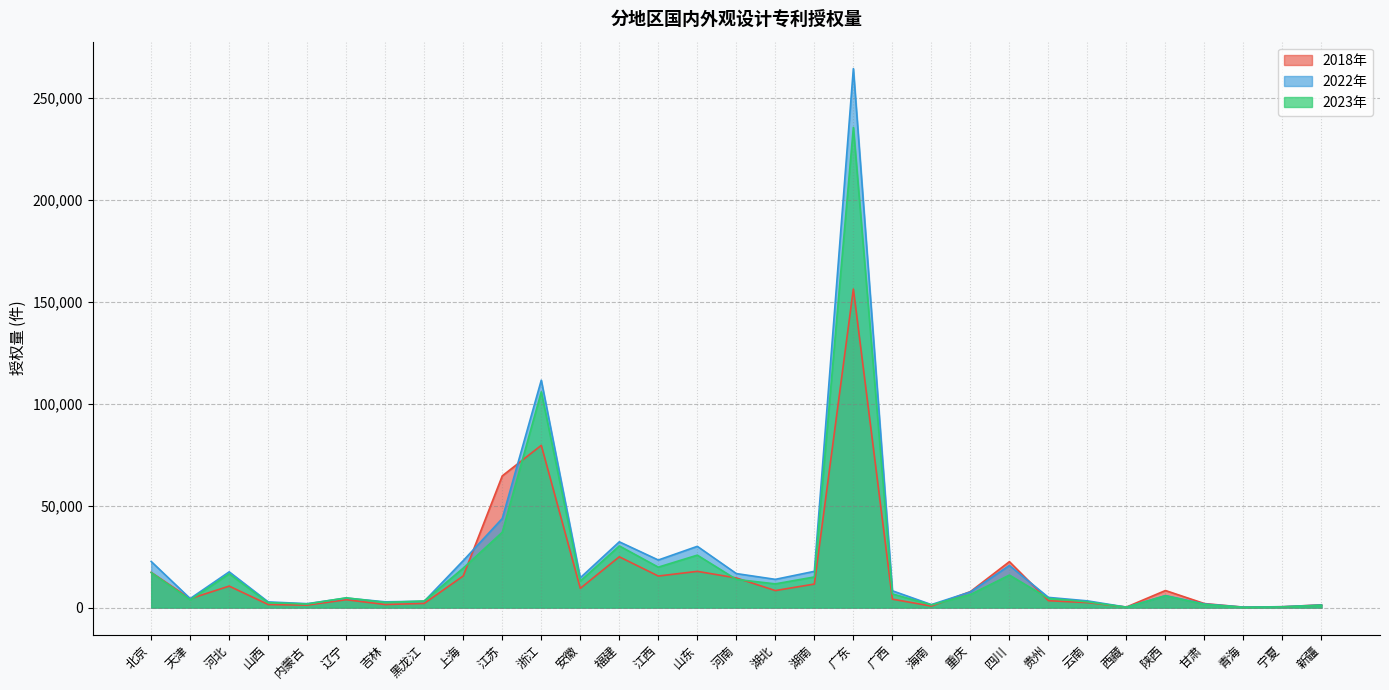

Is it true that 2023年 equals 2423 at 山西?

True